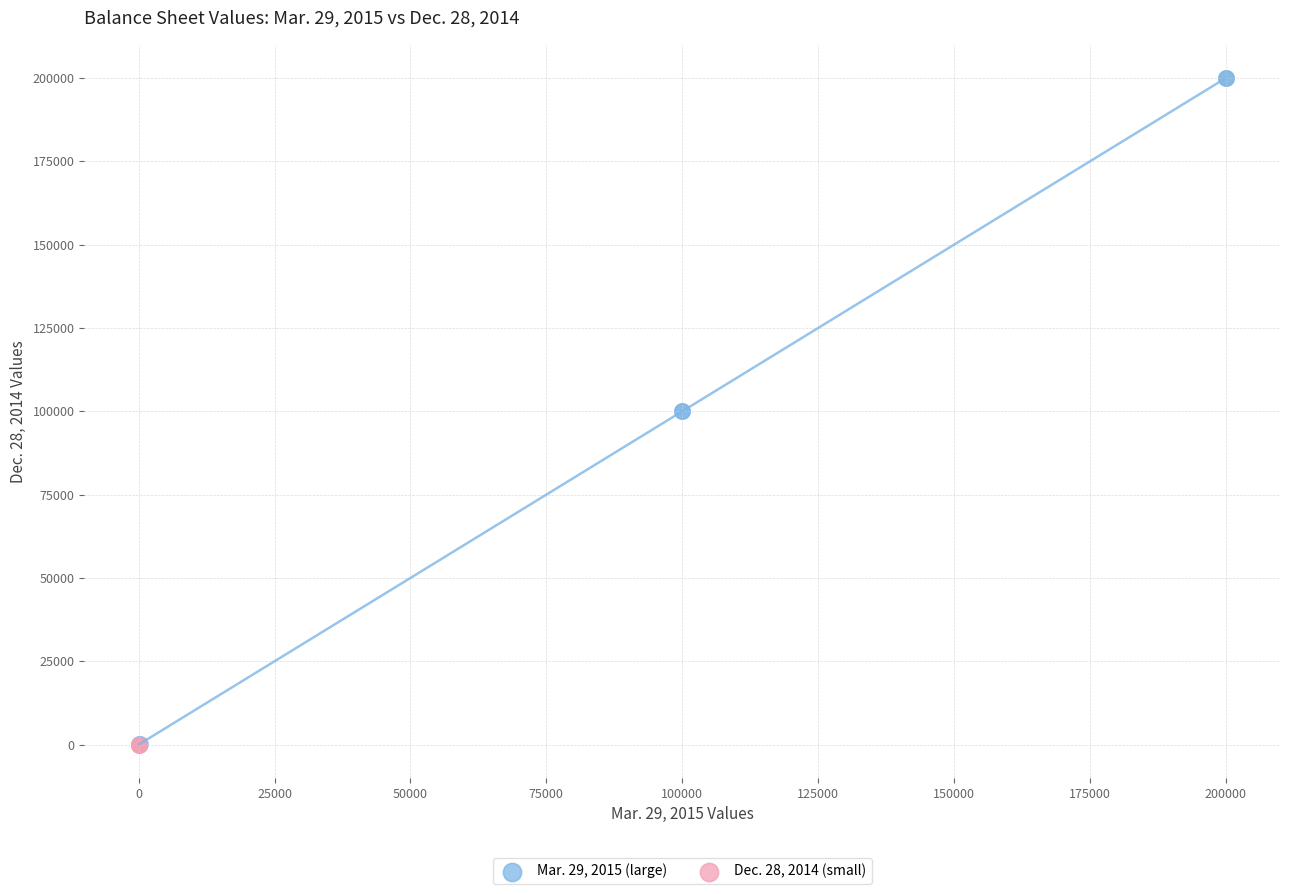

Which series reaches the maximum Y coordinate?

Mar. 29, 2015 (large)